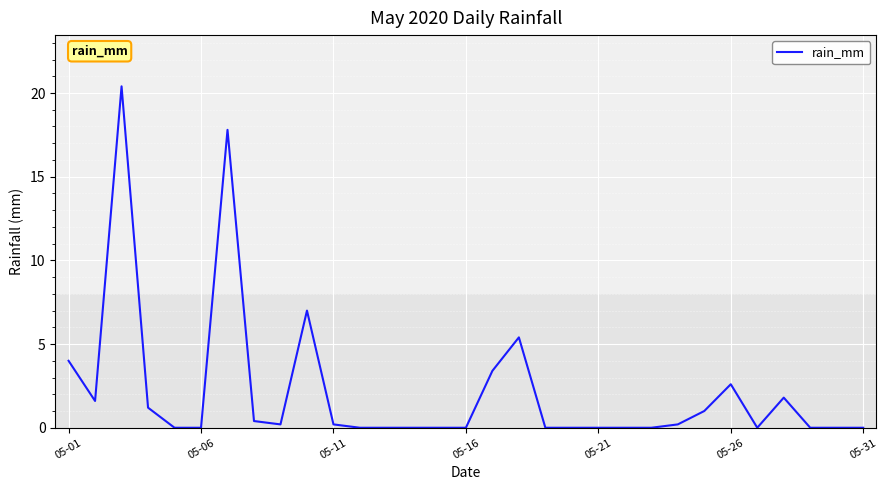

What is the difference between the maximum and minimum values?

20.4